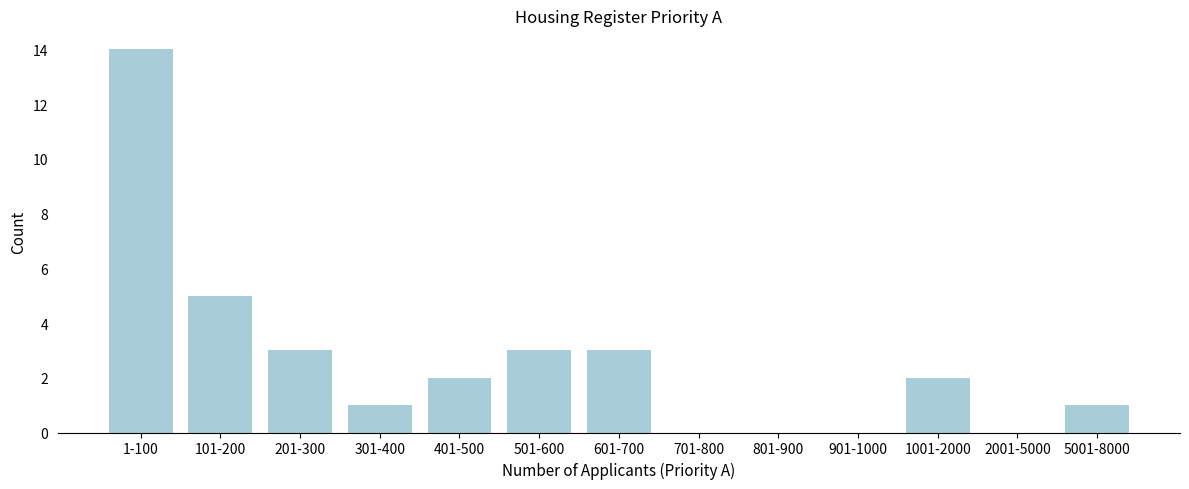

Reading left to right, what are all the values shown in this chart?

1-100=14	101-200=5	201-300=3	301-400=1	401-500=2	501-600=3	601-700=3	701-800=0	801-900=0	901-1000=0	1001-2000=2	2001-5000=0	5001-8000=1